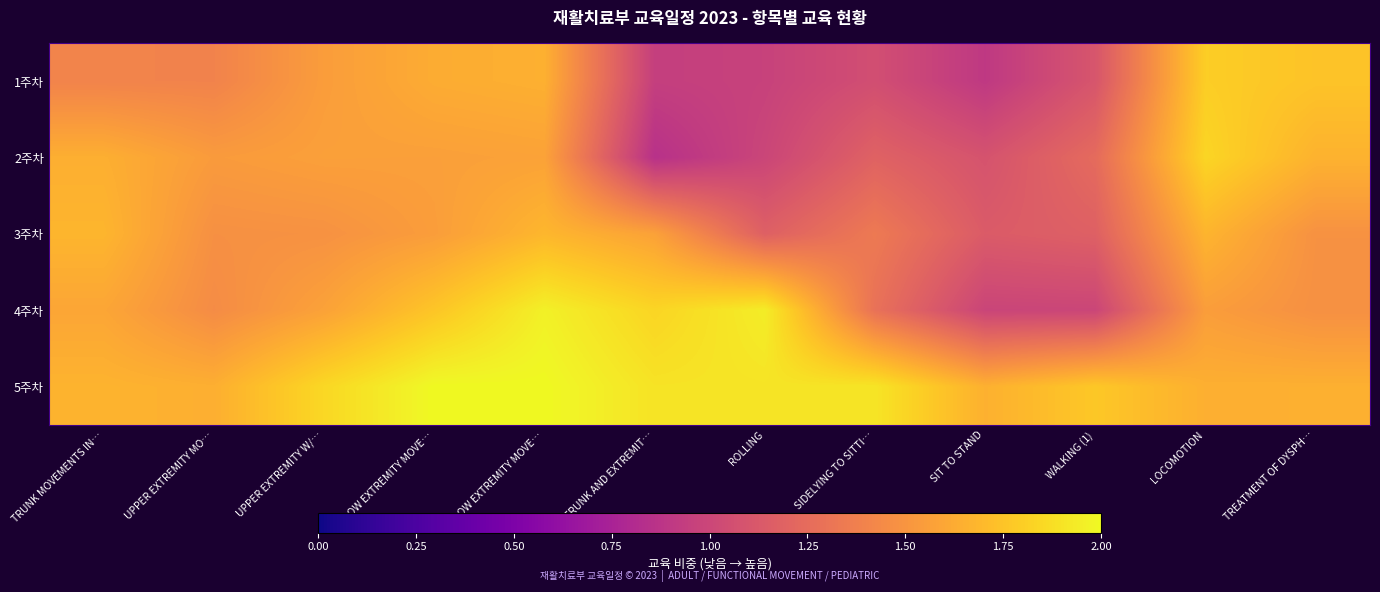

What is the spread (max minus min) of values at WALKING (1)?

0.8